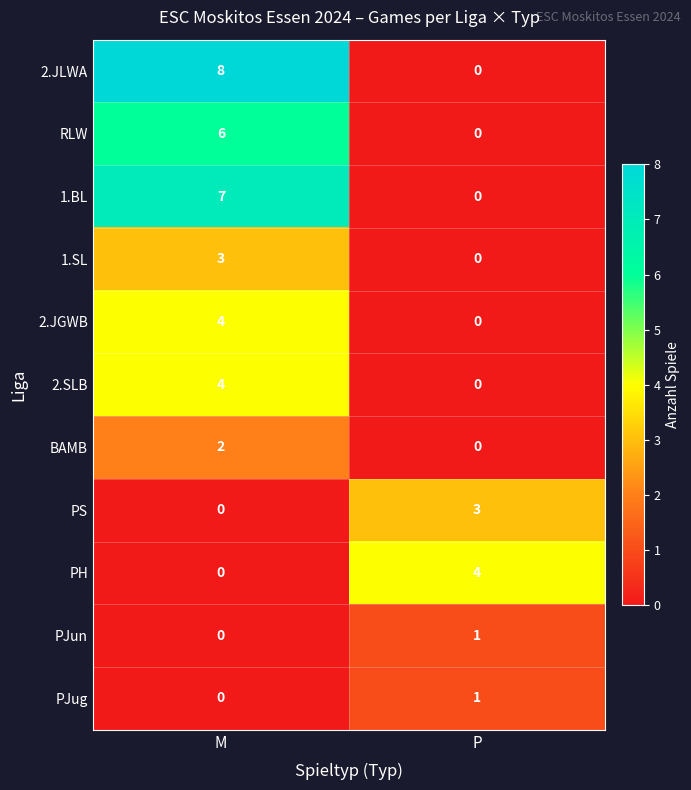

At which label does RLW reach its peak?

M